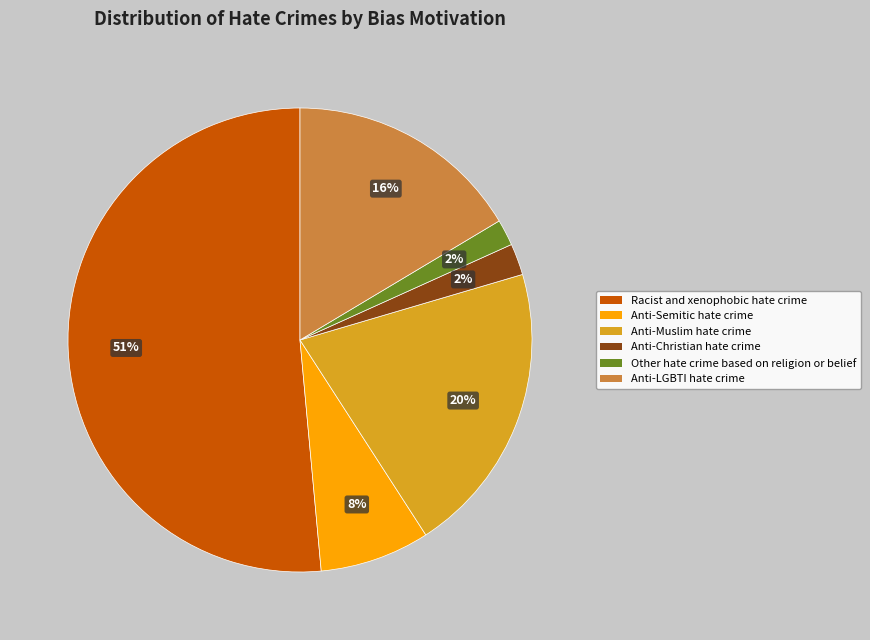

Which slice is the largest?

Racist and xenophobic hate crime